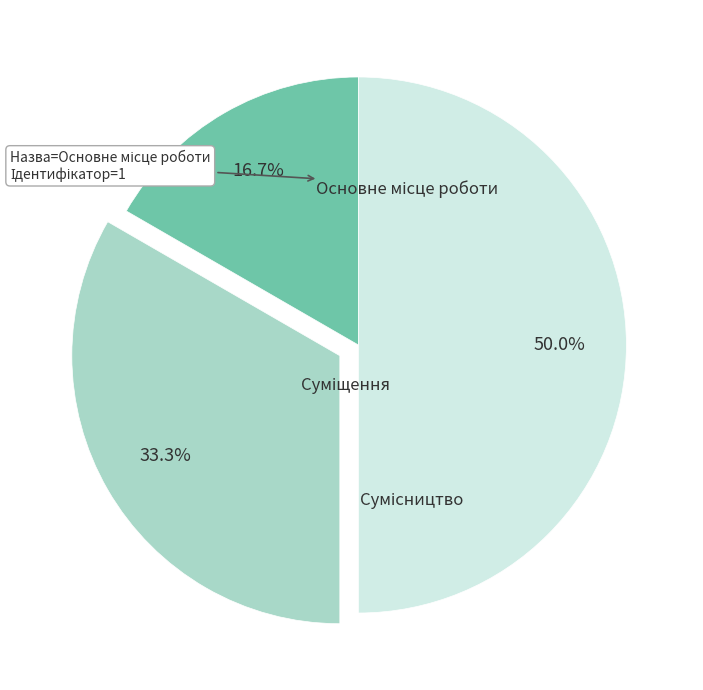

True or false: Основне місце роботи accounts for 17% of the total.

True